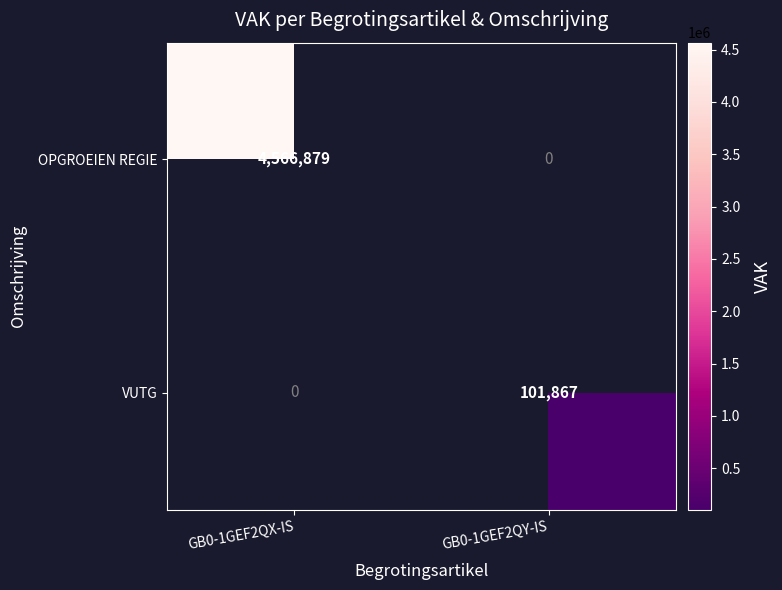

True or false: OPGROEIEN REGIE has a value of 7244585.8 at GB0-1GEF2QX-IS.

False